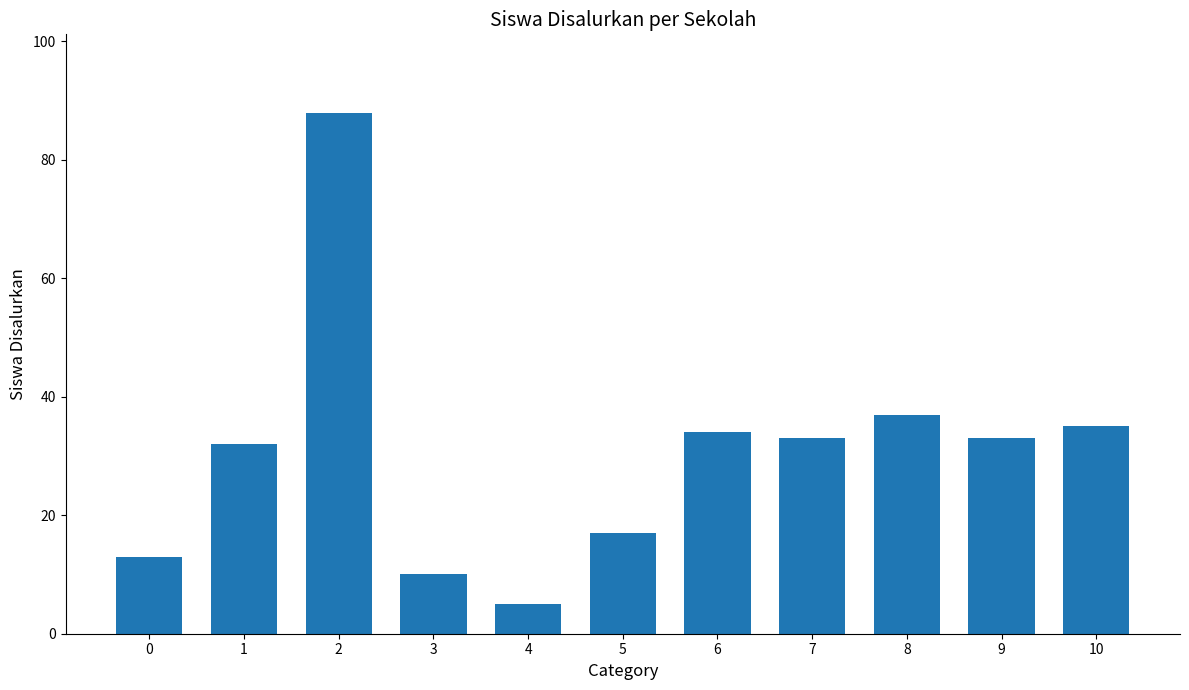

What is the ratio of the value at 1 to the value at 9?

1.0